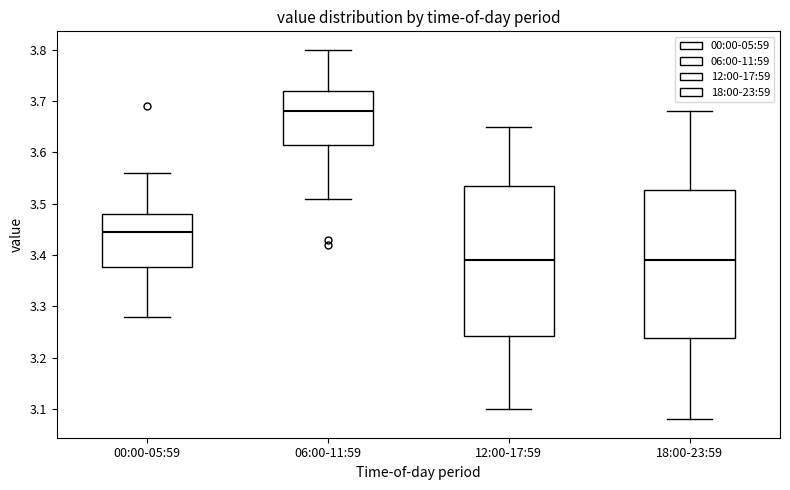

Reading left to right, read every box against the y-axis: the position of its median line, the range the box covers, and the ends of its whiskers. The values are not printed on the chart, so give them approximately, as read against the axis.

00:00-05:59: median 3.45, box 3.38 to 3.48, whiskers 3.28 to 3.56
06:00-11:59: median 3.68, box 3.62 to 3.72, whiskers 3.51 to 3.80
12:00-17:59: median 3.39, box 3.24 to 3.54, whiskers 3.10 to 3.65
18:00-23:59: median 3.39, box 3.24 to 3.53, whiskers 3.08 to 3.68